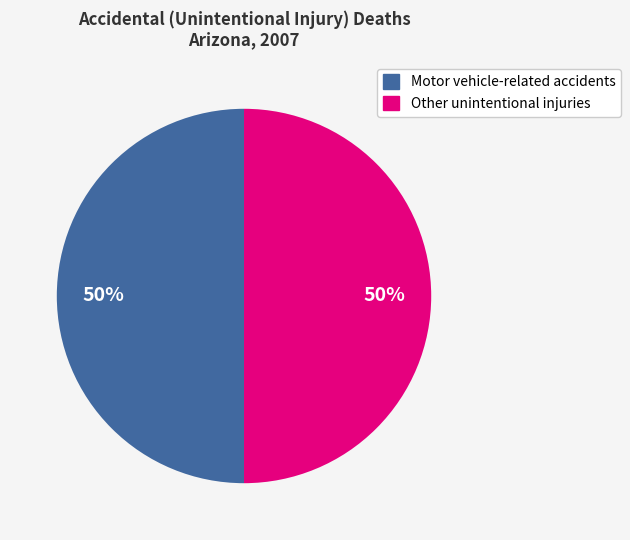

To the nearest percent, what is the average slice percentage?

50%